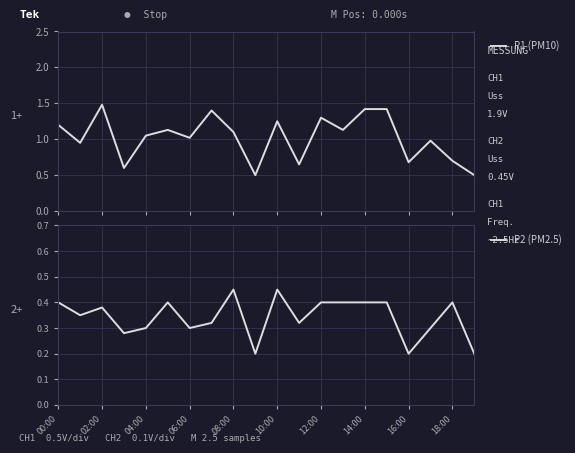

What is the highest value of the P1 (PM10) series?

1.5